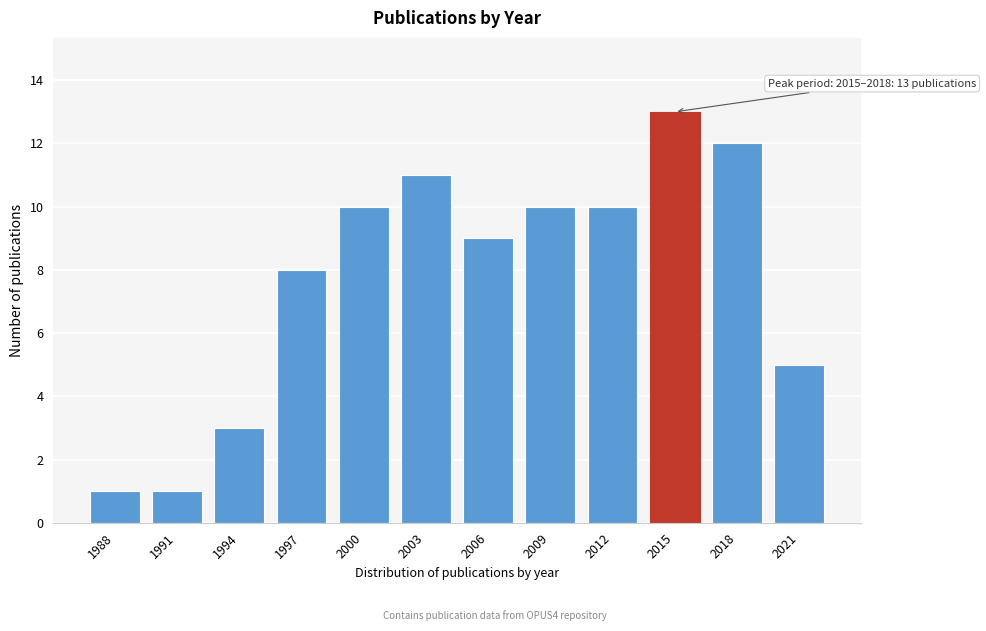

Reading left to right, transcribe all the data shown in this chart.

1	1	3	8	10	11	9	10	10	13	12	5